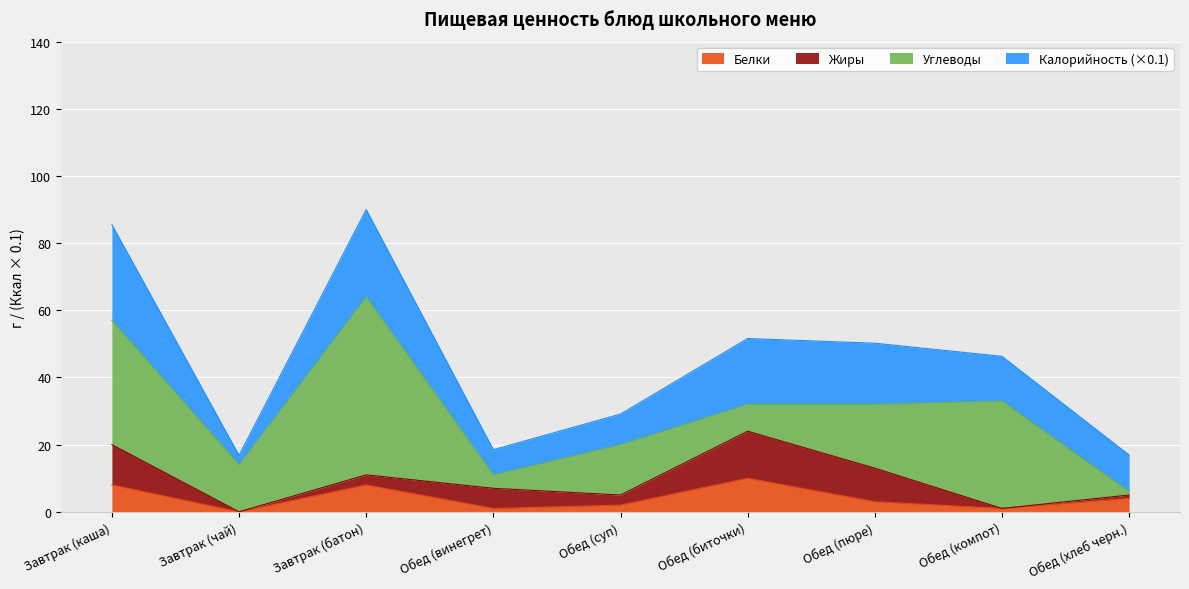

What is the value of the Белки point at the 8th from the left?

1.0